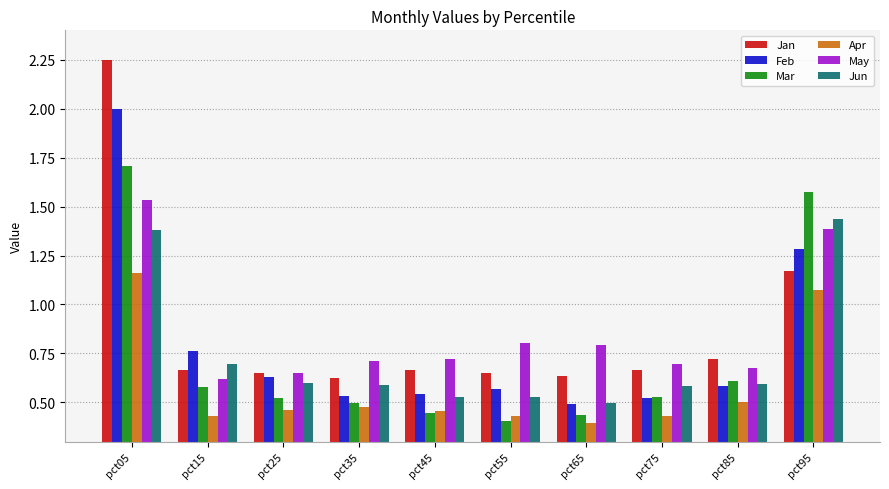

What is the sum of the Jun values at pct85 and pct05?

2.0